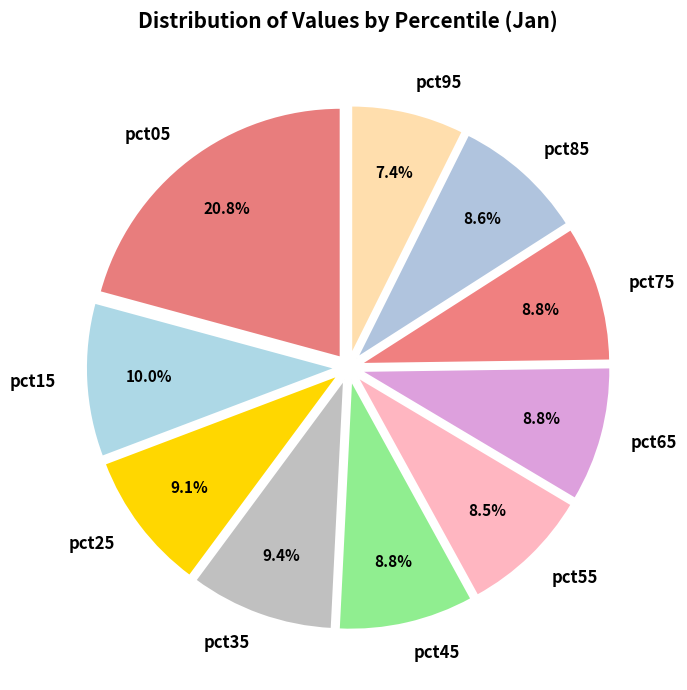

Between pct55 and pct35, which is larger?

pct35